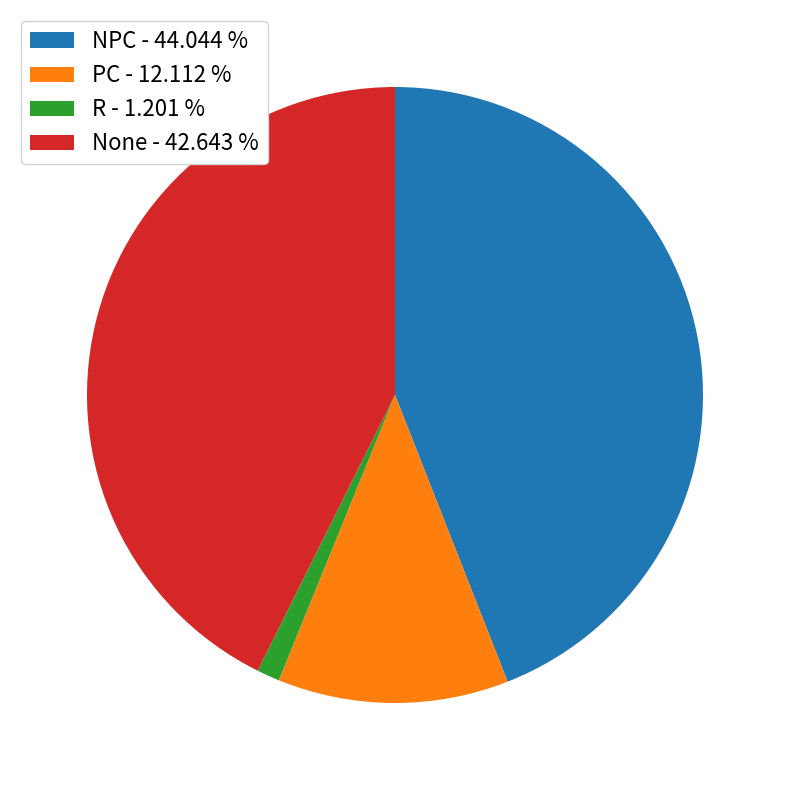

Which has a higher value, PC - 12.112 % or R - 1.201 %?

PC - 12.112 %